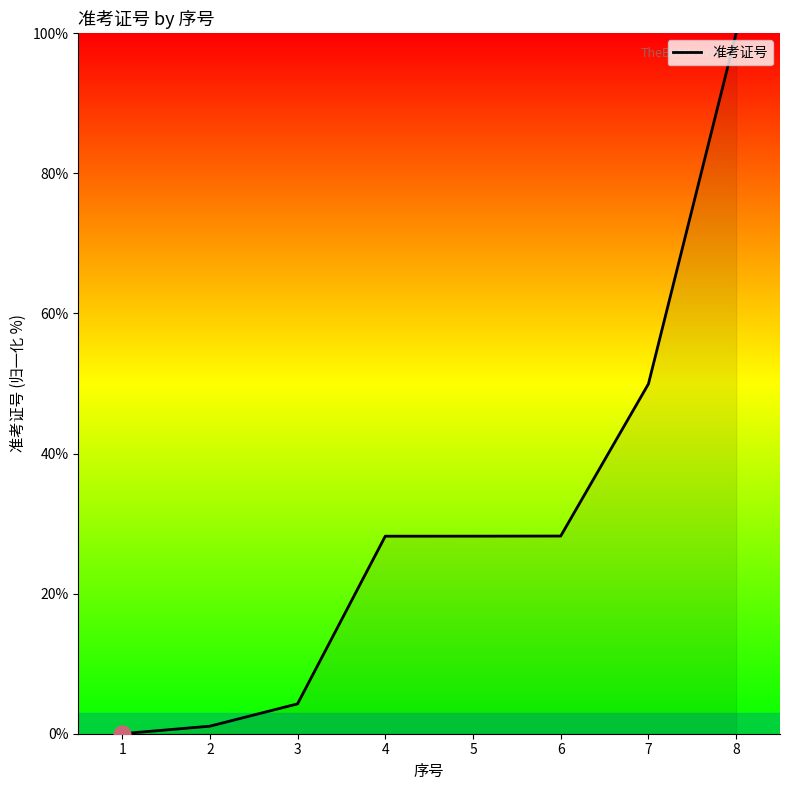

The chart shows a value of 28.2 at 6. True or false?

True